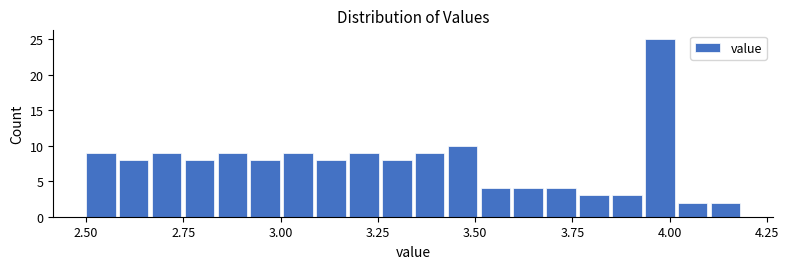

Around what value on the x-axis is the tallest bar? Give the approximate position of its centre, as read against the axis.

3.95